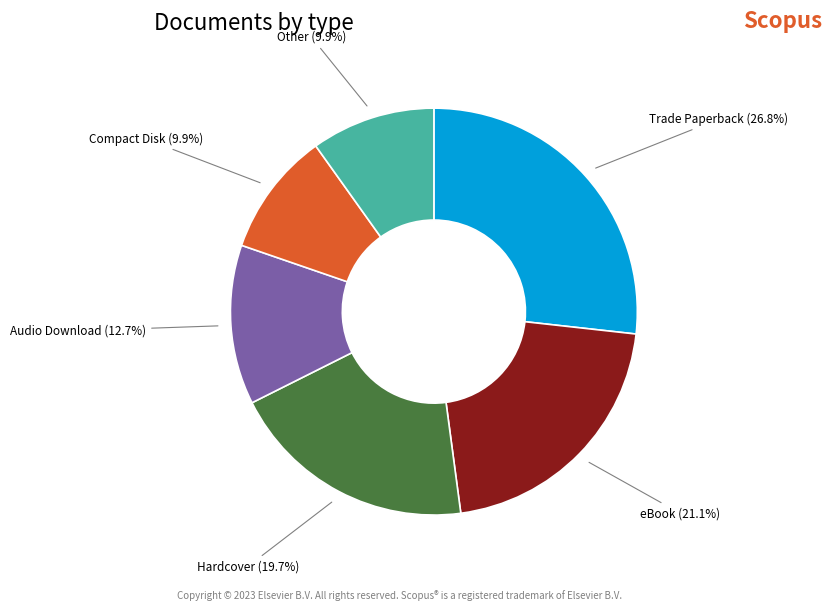

Is it true that Hardcover is 20% of the pie?

True